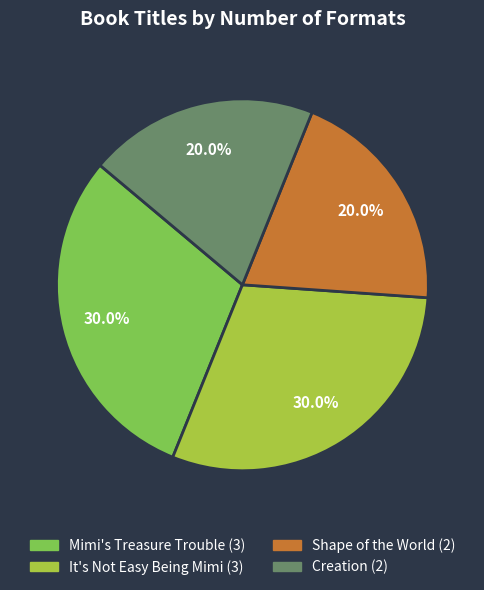

Is there a majority slice in this chart?

No